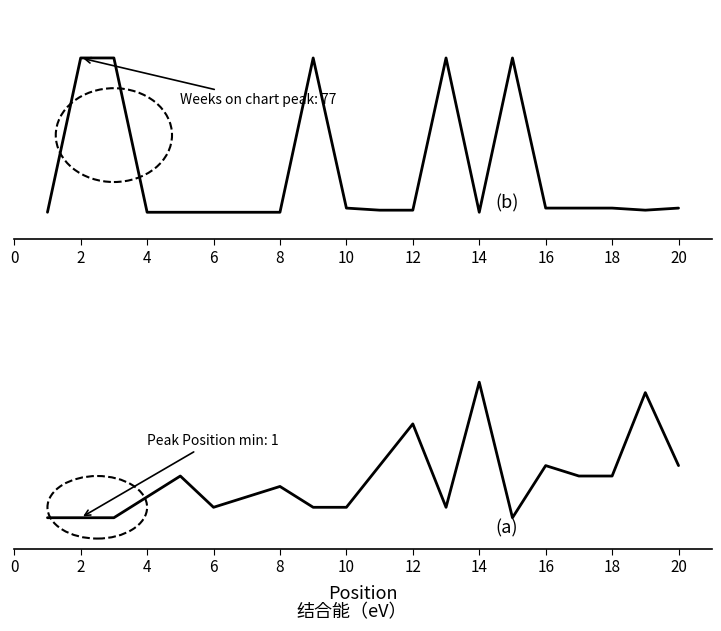

Between 2 and 12, which is larger?

2